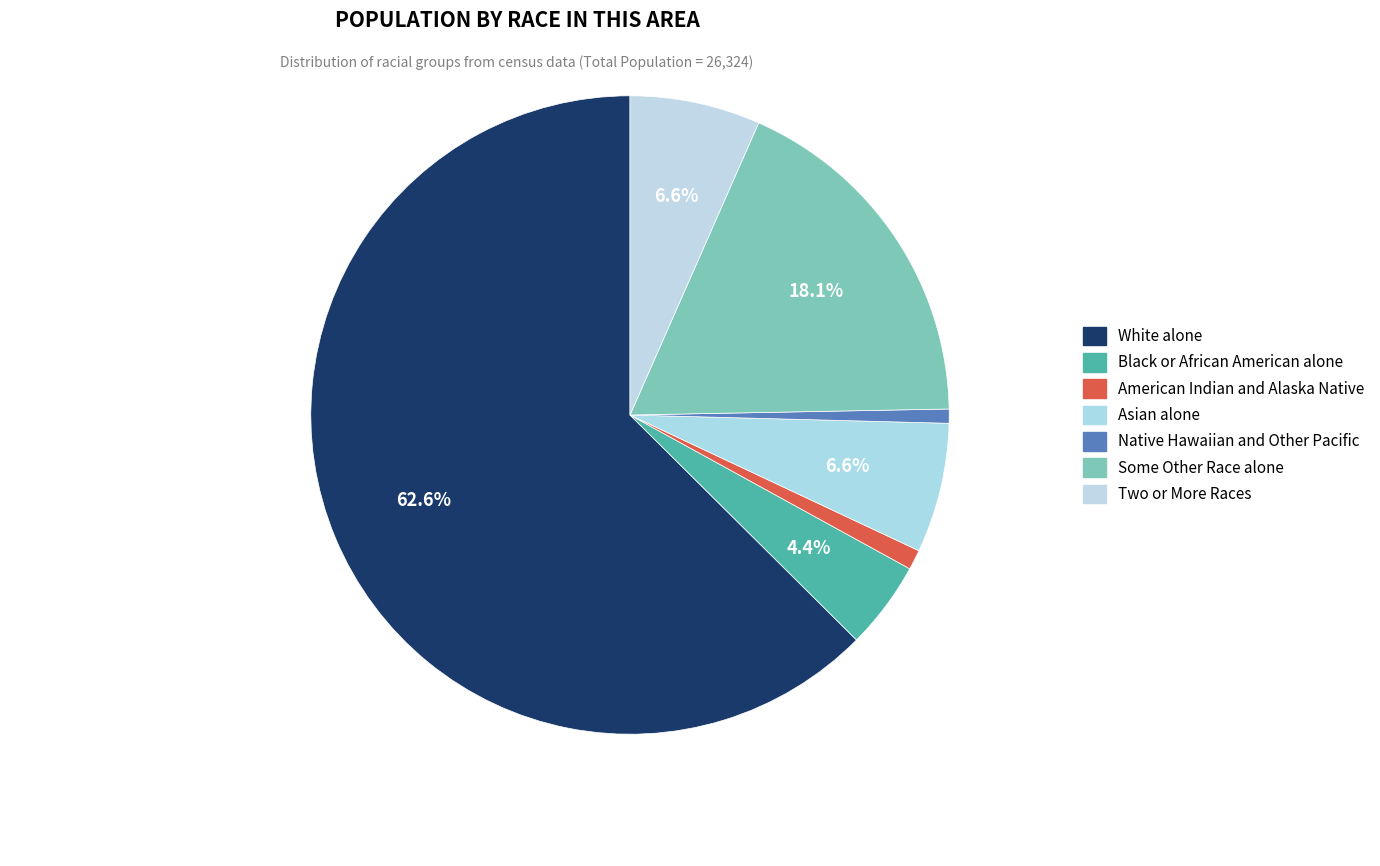

Which slice is the largest?

White alone